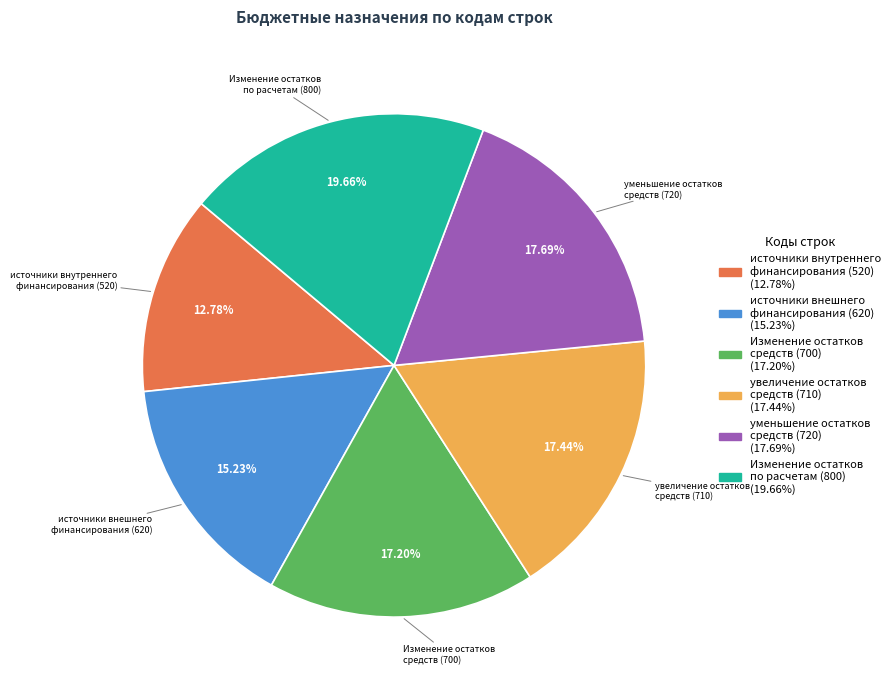

Is источники внутреннего финансирования (520) the majority of the pie?

No